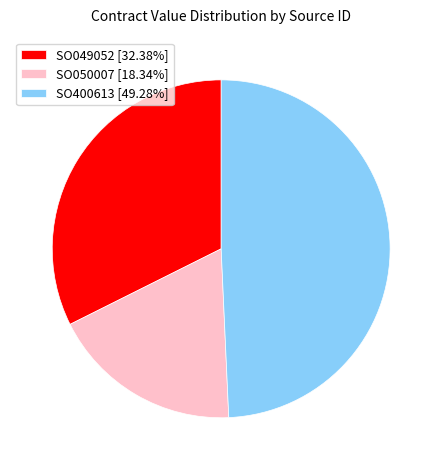

Is the sum of SO400613 [49.28%] and SO049052 [32.38%] greater than half?

Yes